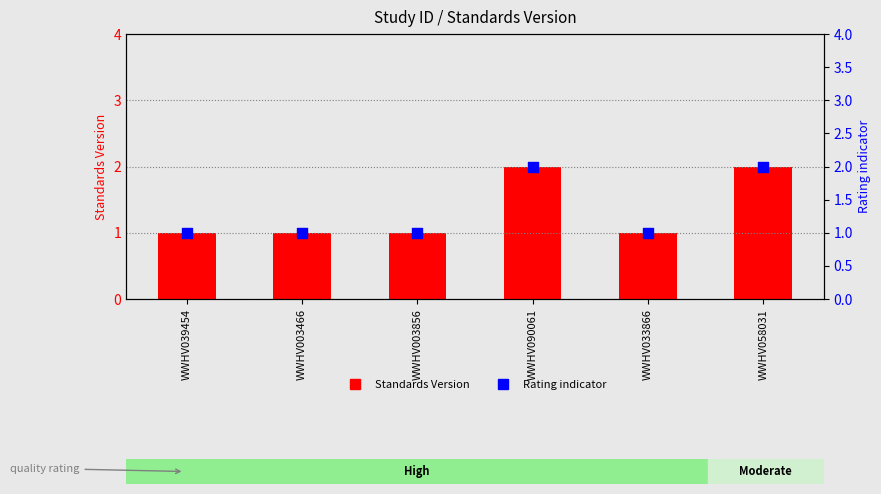

What are all the series names shown in the legend?

Standards Version, Rating indicator